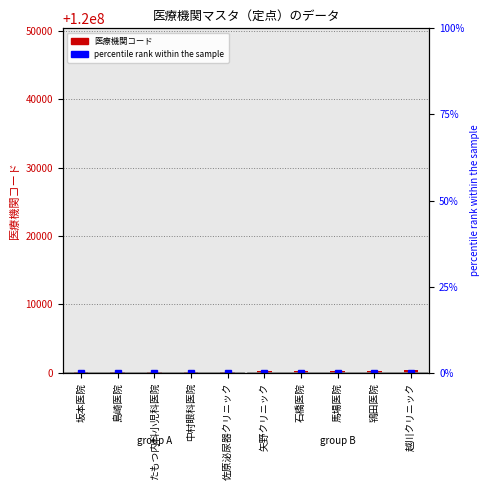

Which category has the highest value across all series?

越川クリニック